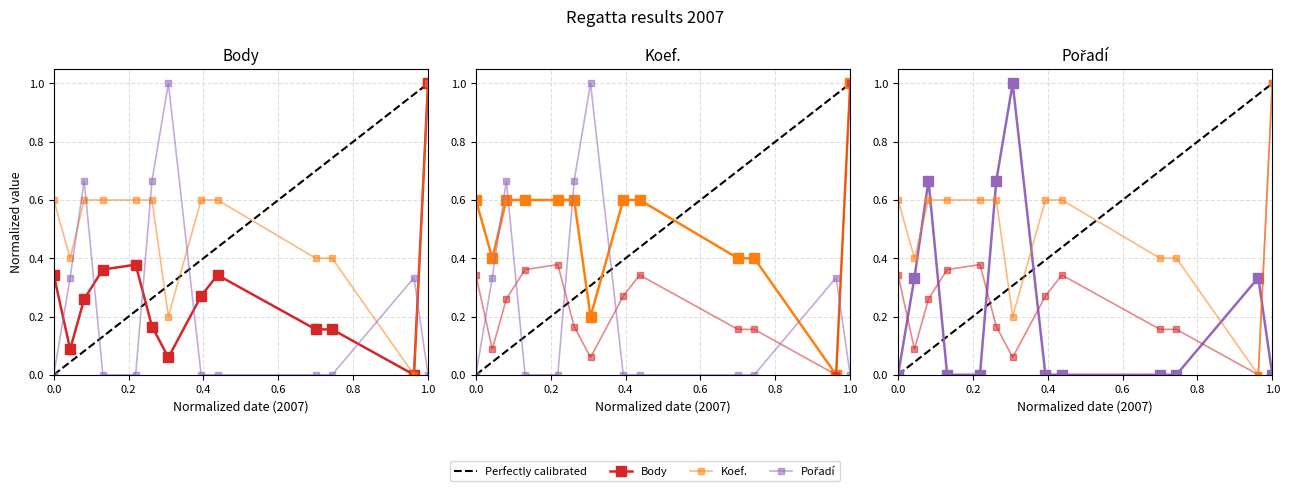

True or false: Body and Pořadí cross at least once.

True